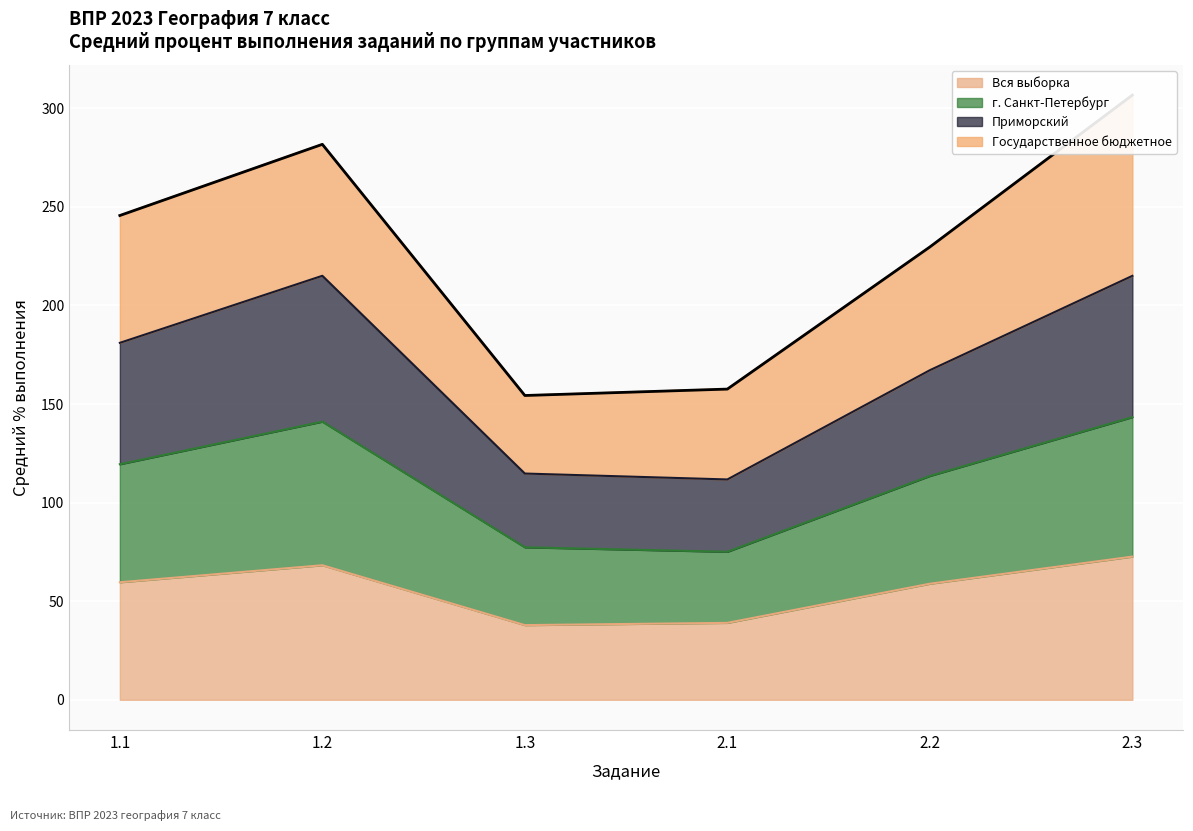

Which label corresponds to the largest value in the chart?

1.2